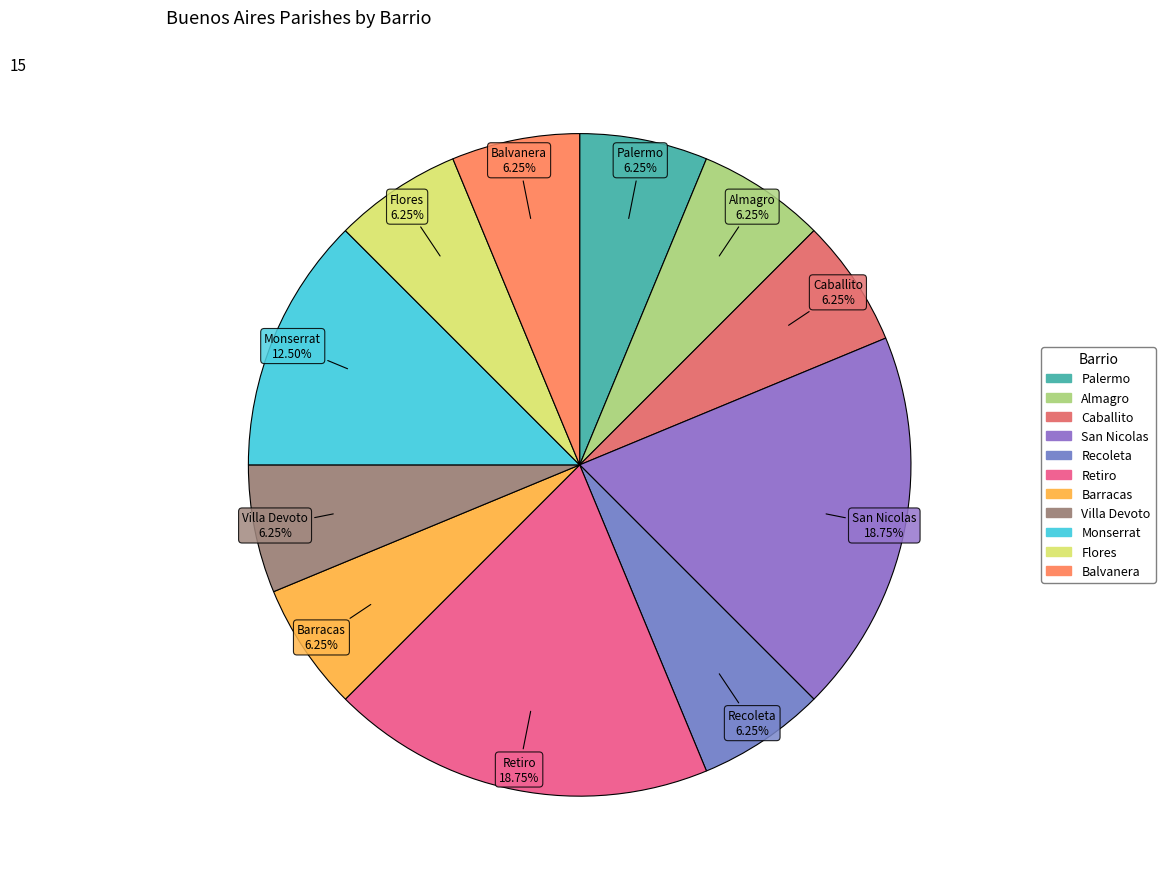

True or false: Flores accounts for 1% of the total.

False